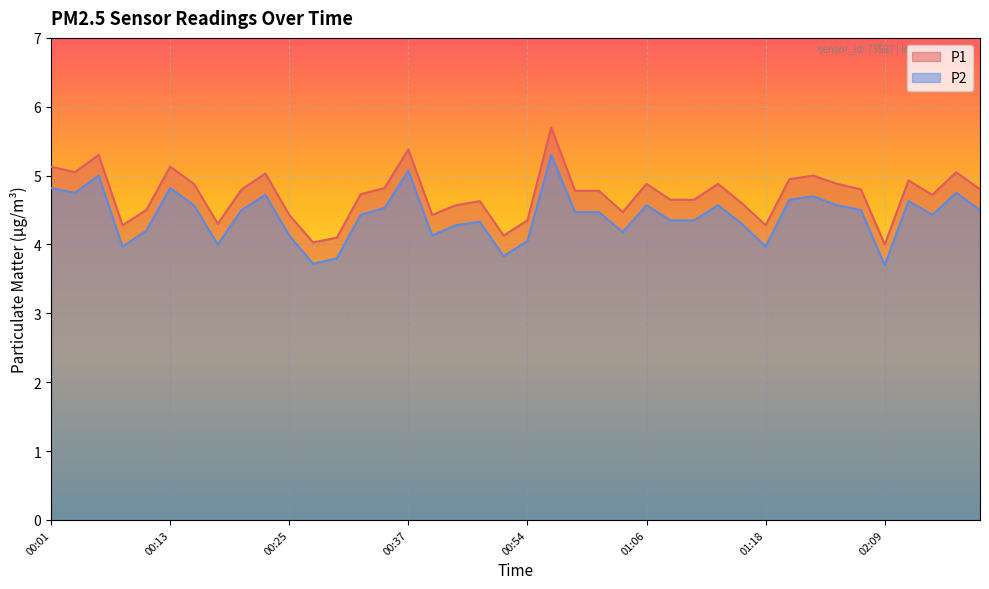

What are all the series names shown in the legend?

P1, P2